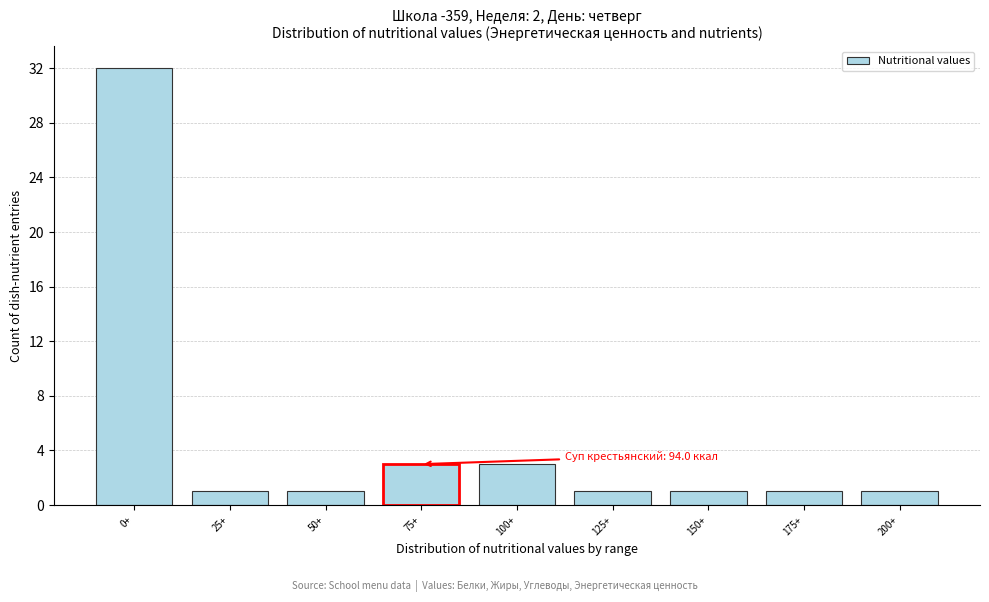

Reading left to right, list all the values displayed in this chart.

32	1	1	3	3	1	1	1	1